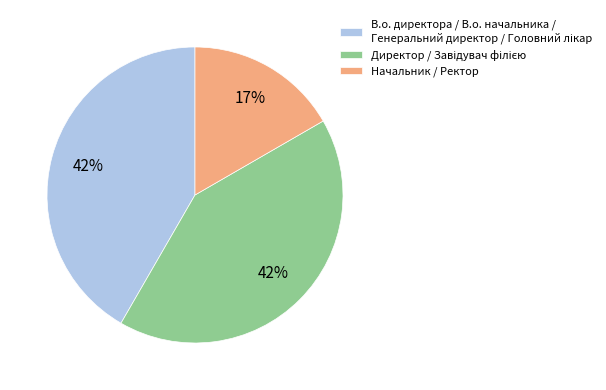

Is there a majority slice in this chart?

No